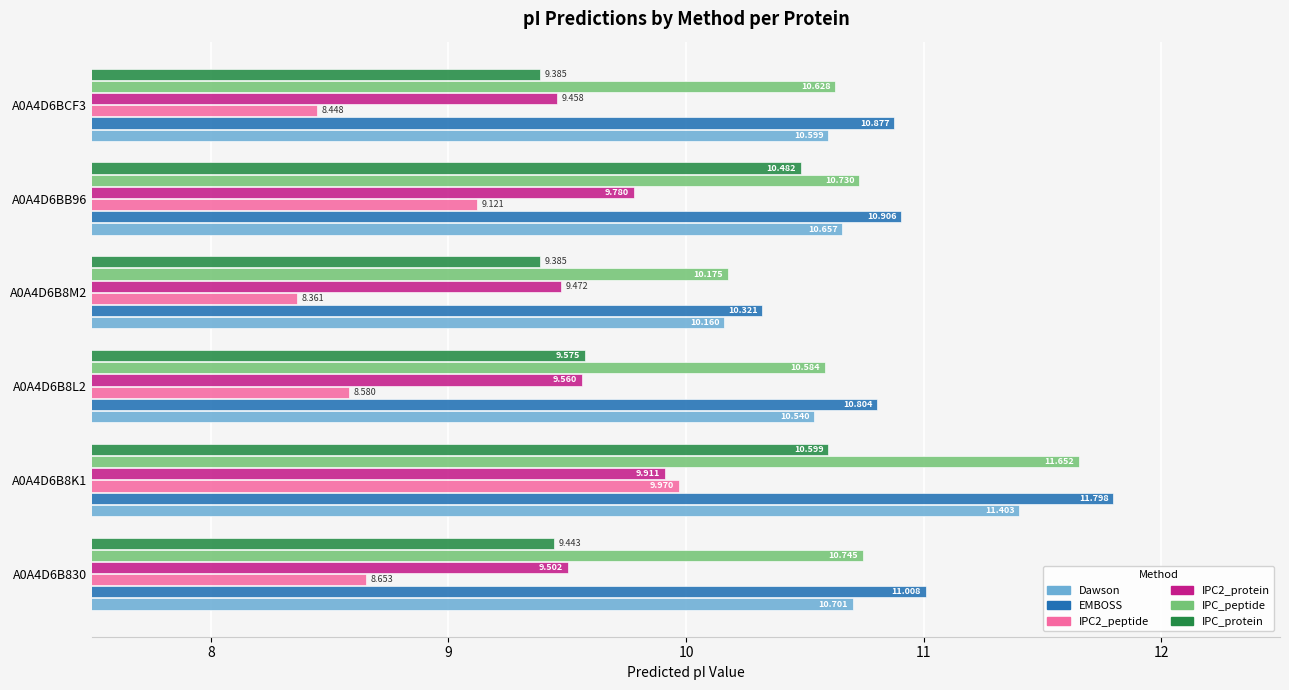

Is the value of IPC2_protein at A0A4D6B8M2 greater than the value of IPC2_peptide at A0A4D6B8M2?

Yes